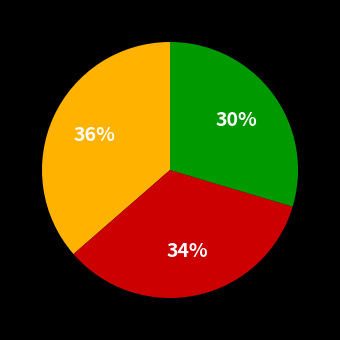

To the nearest percent, what is the average slice percentage?

33%